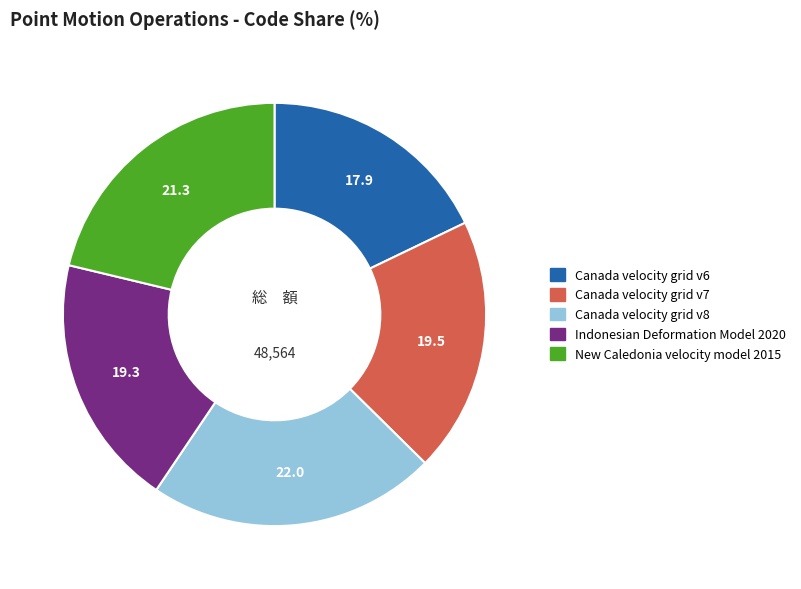

The Canada velocity grid v8 slice represents 30% of the pie. True or false?

False